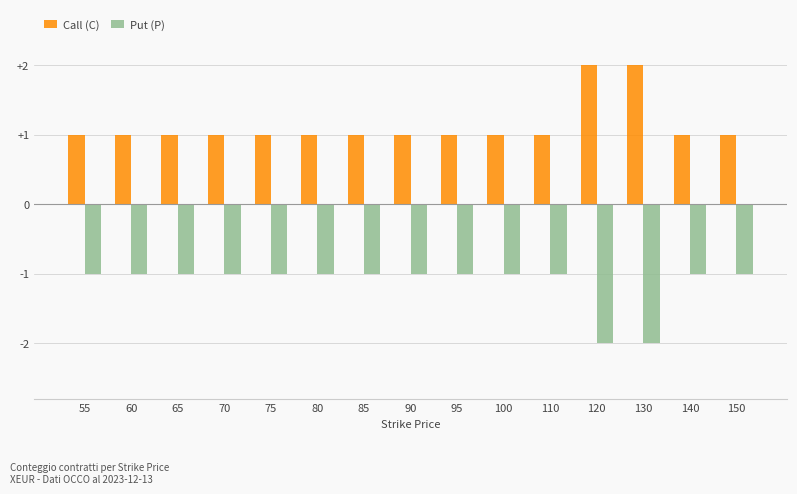

Is the value of Put (P) at 95 greater than the value of Call (C) at 60?

No